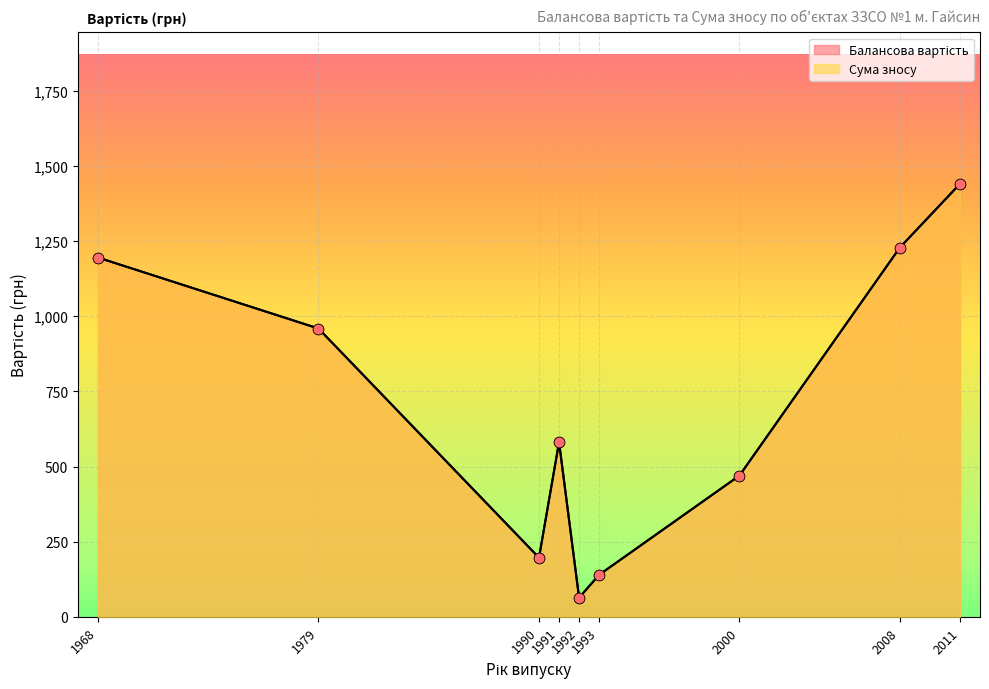

What is the total value across all series at 1968?

2390